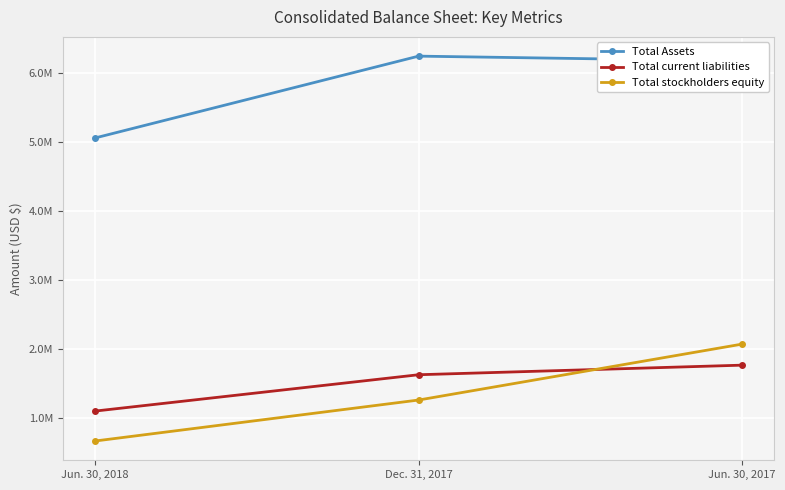

What are all the series names shown in the legend?

Total Assets, Total current liabilities, Total stockholders equity